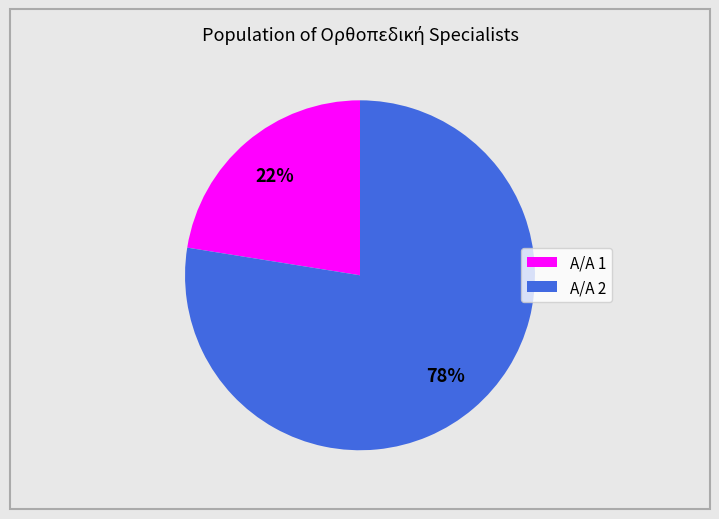

To the nearest percent, what is the average slice percentage?

50%